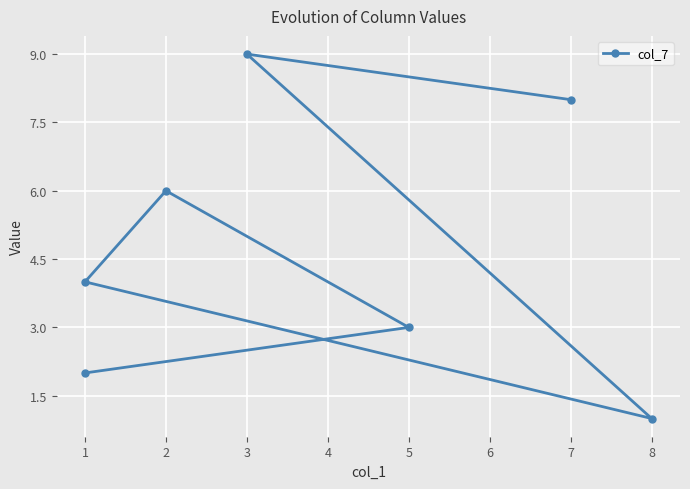

True or false: the data shows 4 at 3.

False